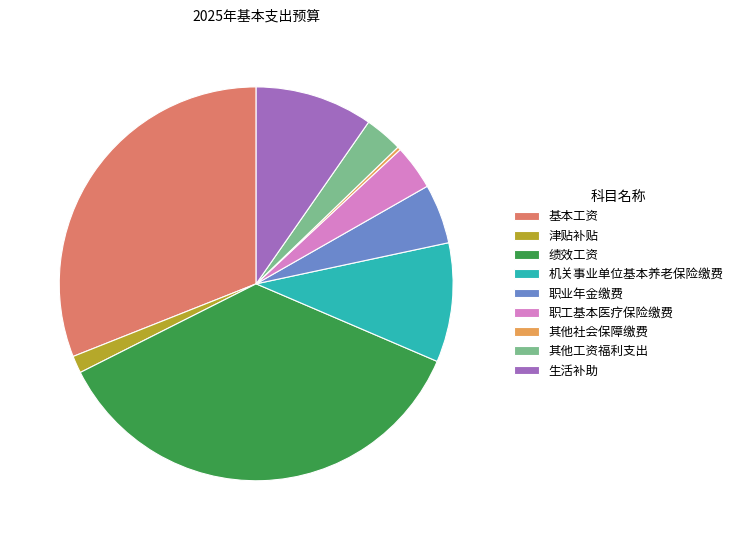

Is the sum of 基本工资 and 生活补助 greater than half?

No